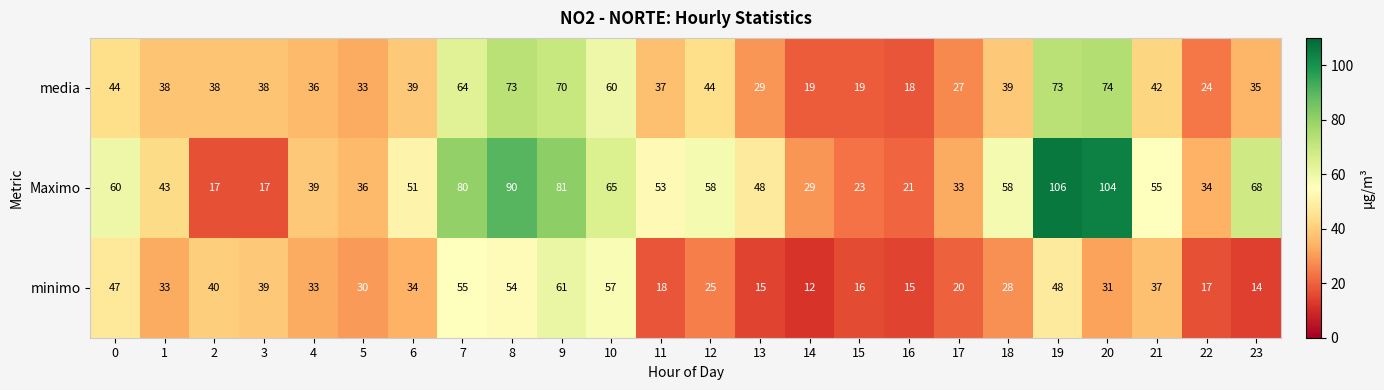

At which label is minimo closest to 36?

21